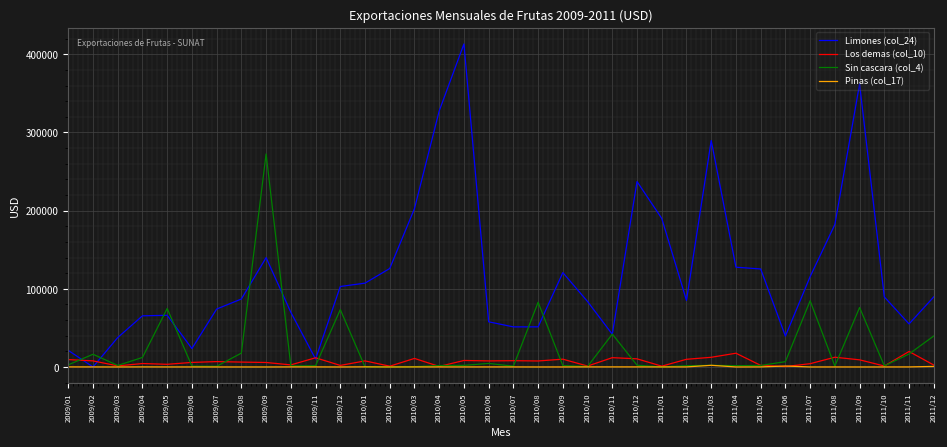

Which category has the highest value in the Limones (col_24) series?

2010/05